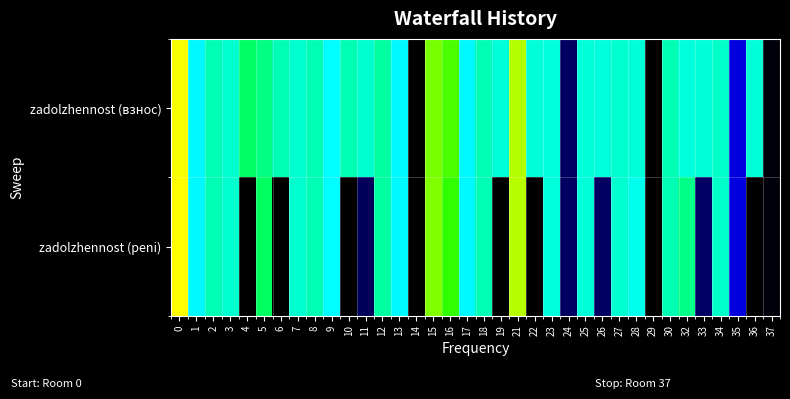

Between 15 and 11, which is larger?

15